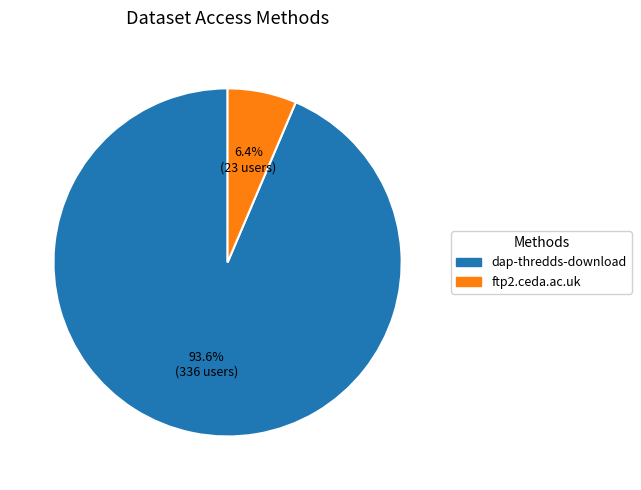

Approximately how many times larger is the value at ftp2.ceda.ac.uk compared to dap-thredds-download?

0.1